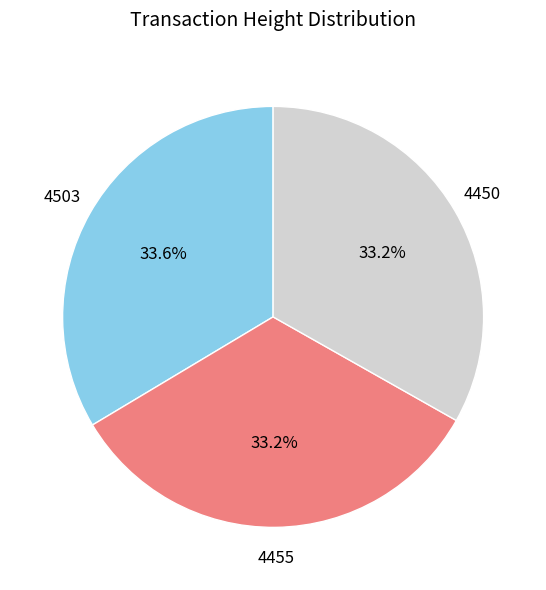

Does any single category account for the majority?

No